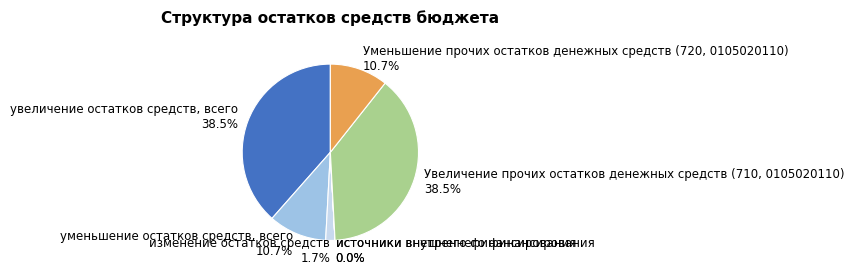

What portion of the pie excludes Увеличение прочих остатков денежных средств (710, 0105020110)?

61.5%